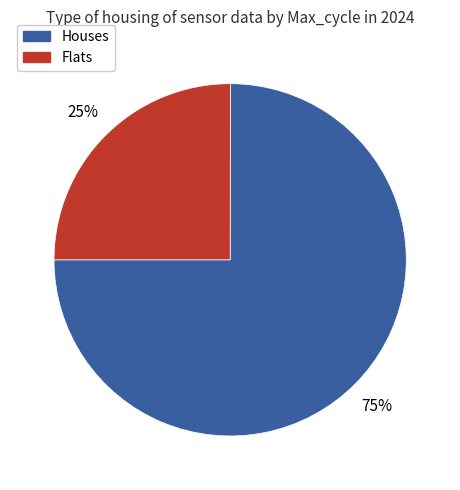

To the nearest percent, what is the average slice percentage?

50%